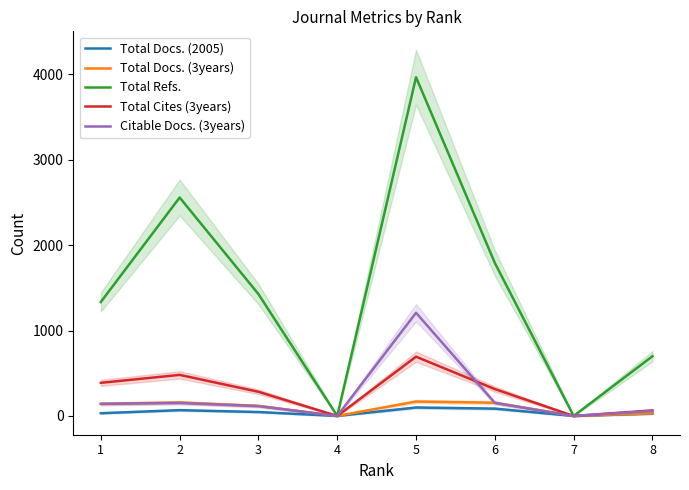

Between 1 and 3, which series saw the biggest shift?

Total Cites (3years)